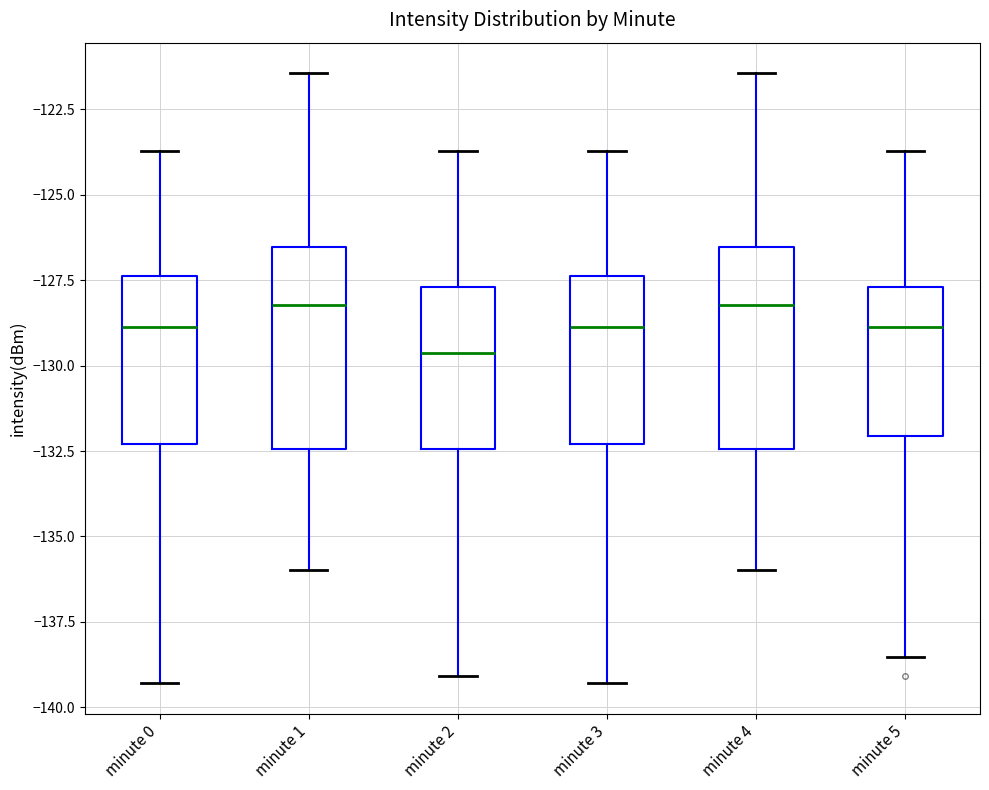

Reading left to right, read every box against the y-axis: the position of its median line, the range the box covers, and the ends of its whiskers. The values are not printed on the chart, so give them approximately, as read against the axis.

minute 0: median -129.0, box -132.5 to -127.5, whiskers -139.5 to -123.5
minute 1: median -128.0, box -132.5 to -126.5, whiskers -136.0 to -121.5
minute 2: median -129.5, box -132.5 to -127.5, whiskers -139.0 to -123.5
minute 3: median -129.0, box -132.5 to -127.5, whiskers -139.5 to -123.5
minute 4: median -128.0, box -132.5 to -126.5, whiskers -136.0 to -121.5
minute 5: median -129.0, box -132.0 to -127.5, whiskers -138.5 to -123.5